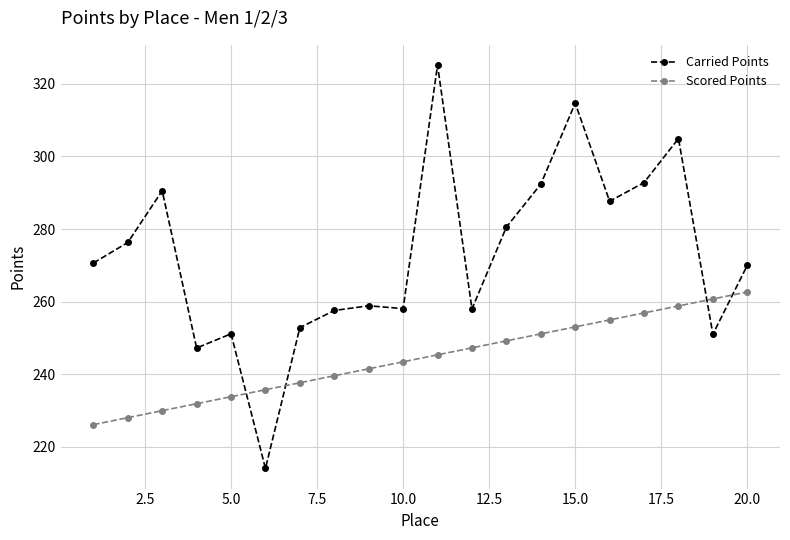

What is the value of the Scored Points point at the 17th from the left?

256.9